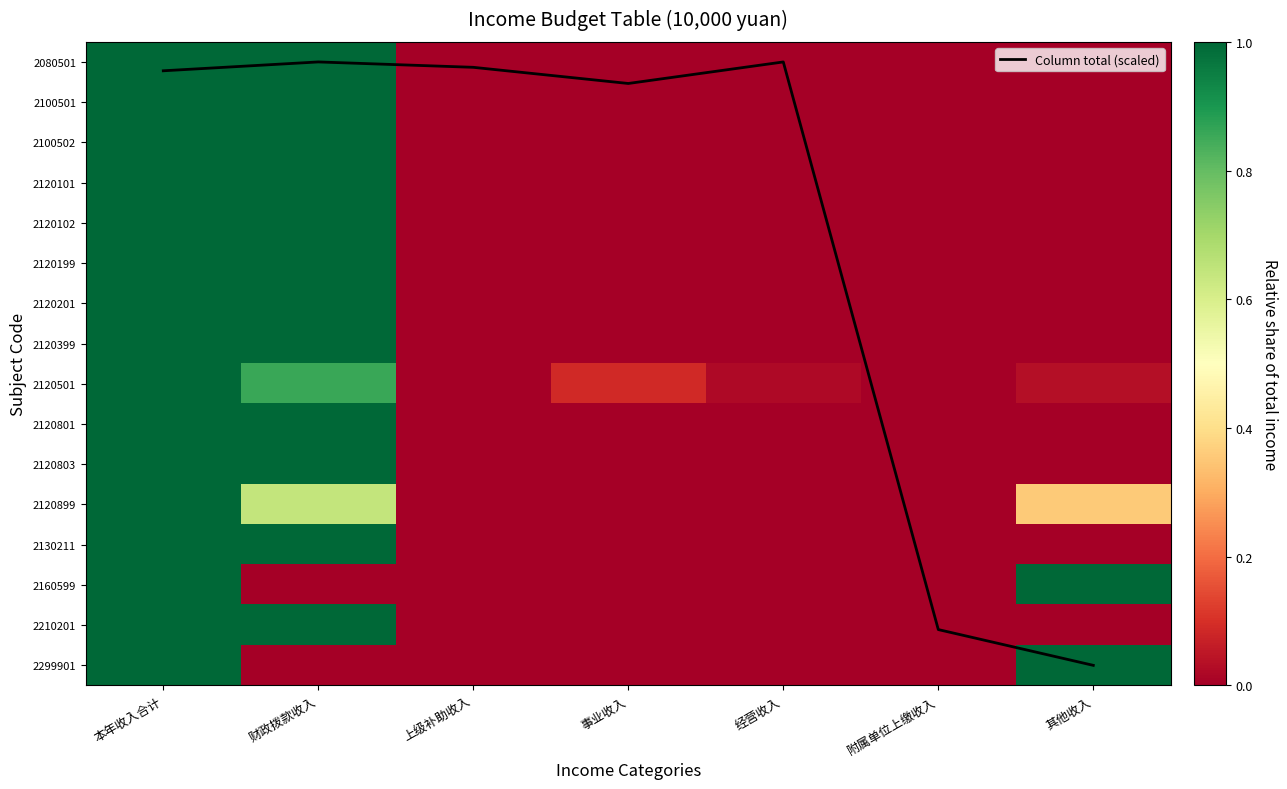

At which label is 2120102 closest to 0?

上级补助收入